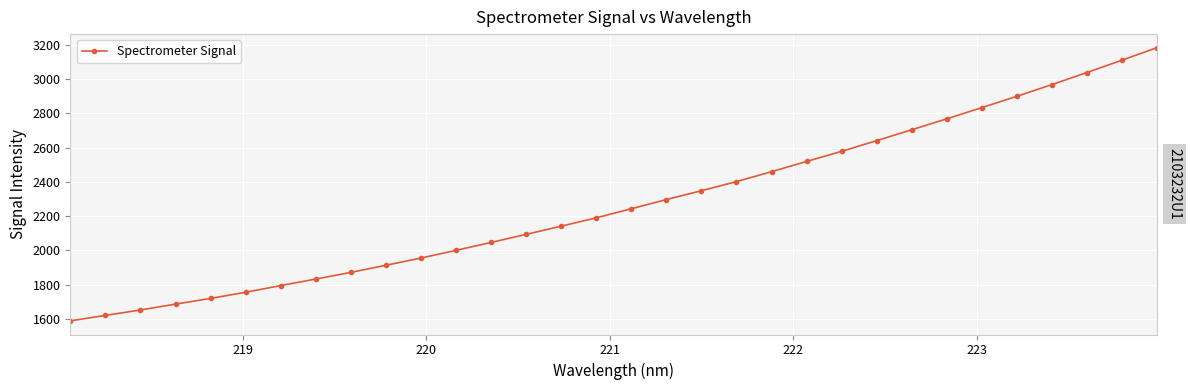

What is the value of the 28th point from the left?

2899.3